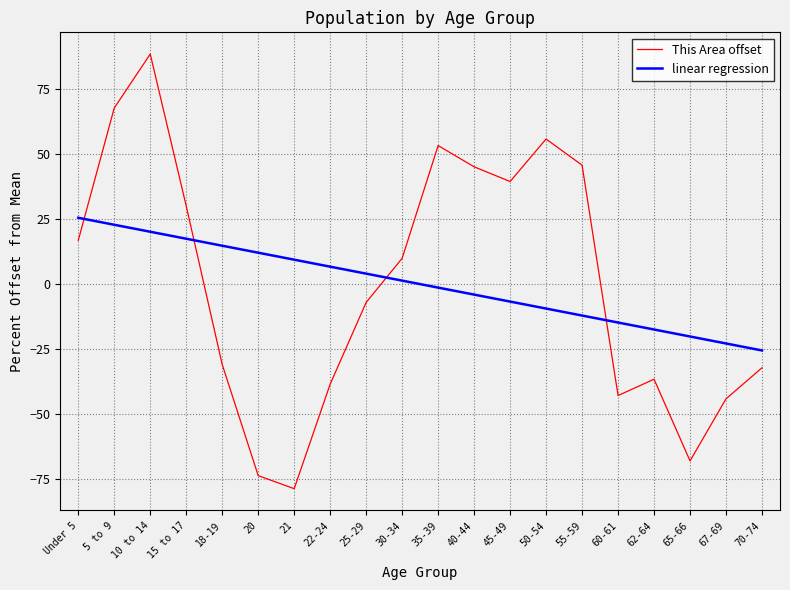

Which series has the largest range (max minus min)?

This Area offset